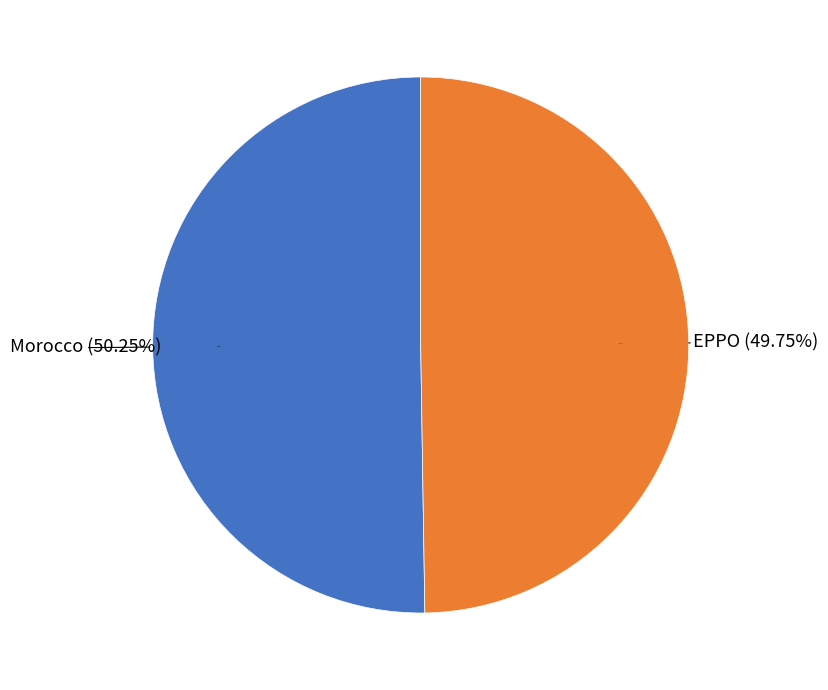

Is it true that Morocco is 50% of the pie?

True